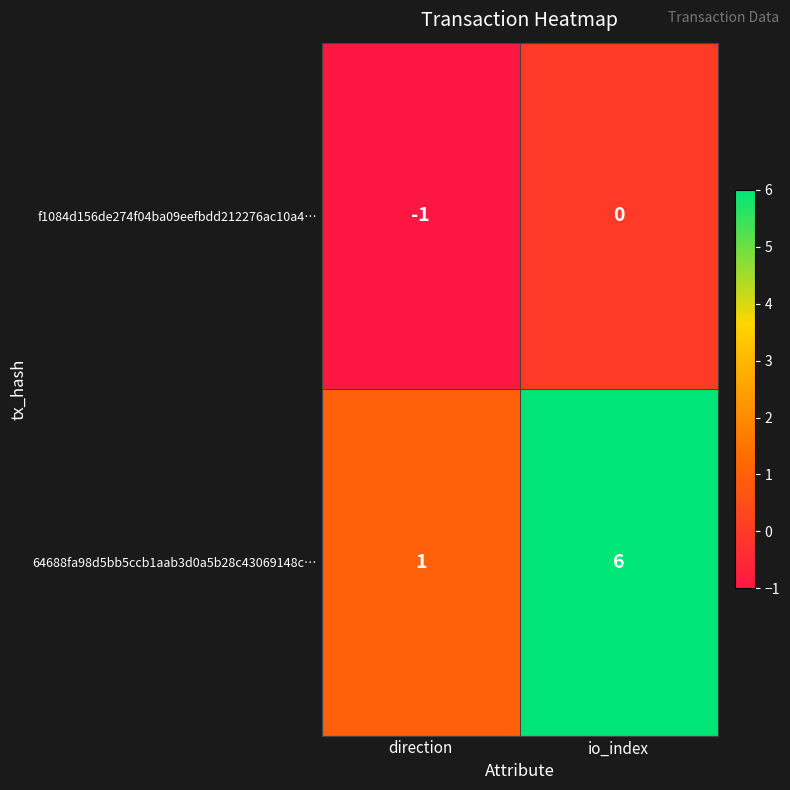

Between direction and io_index, which series saw the biggest shift?

64688fa98d5bb5ccb1aab3d0a5b28c43069148c…